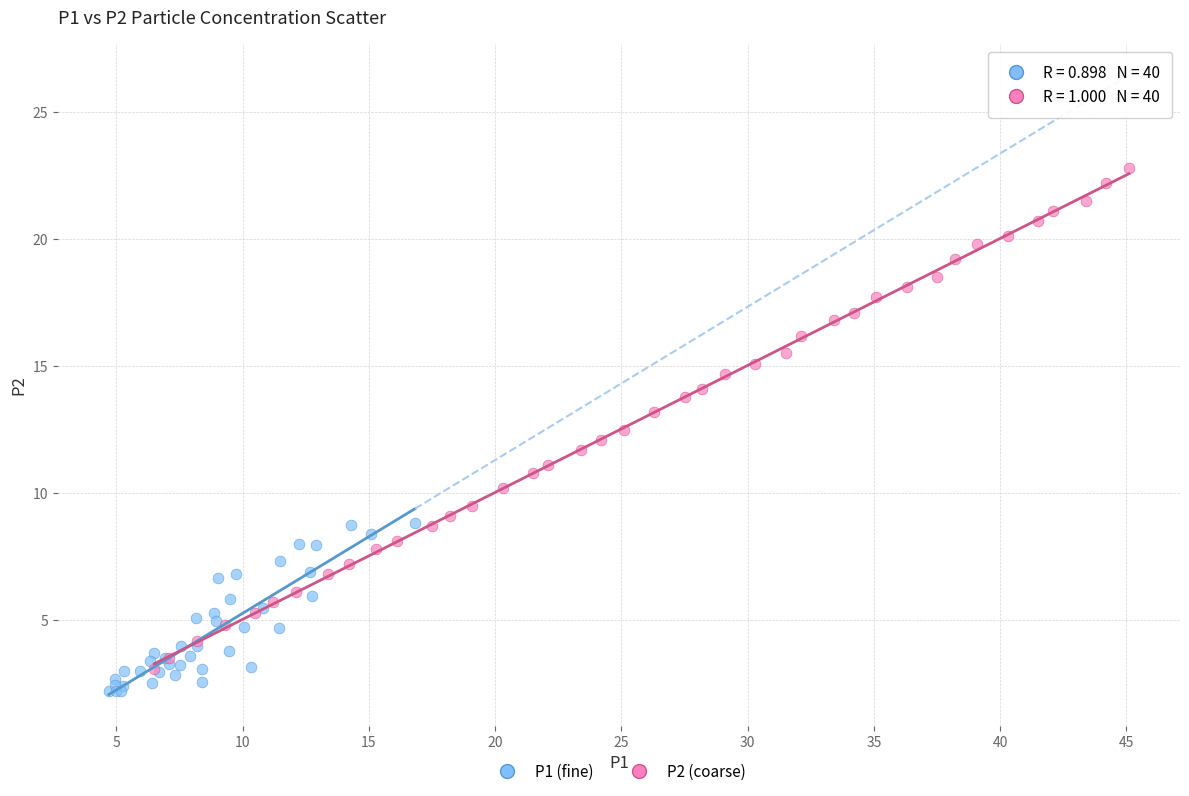

Which series contains the highest Y value?

P2 (coarse)